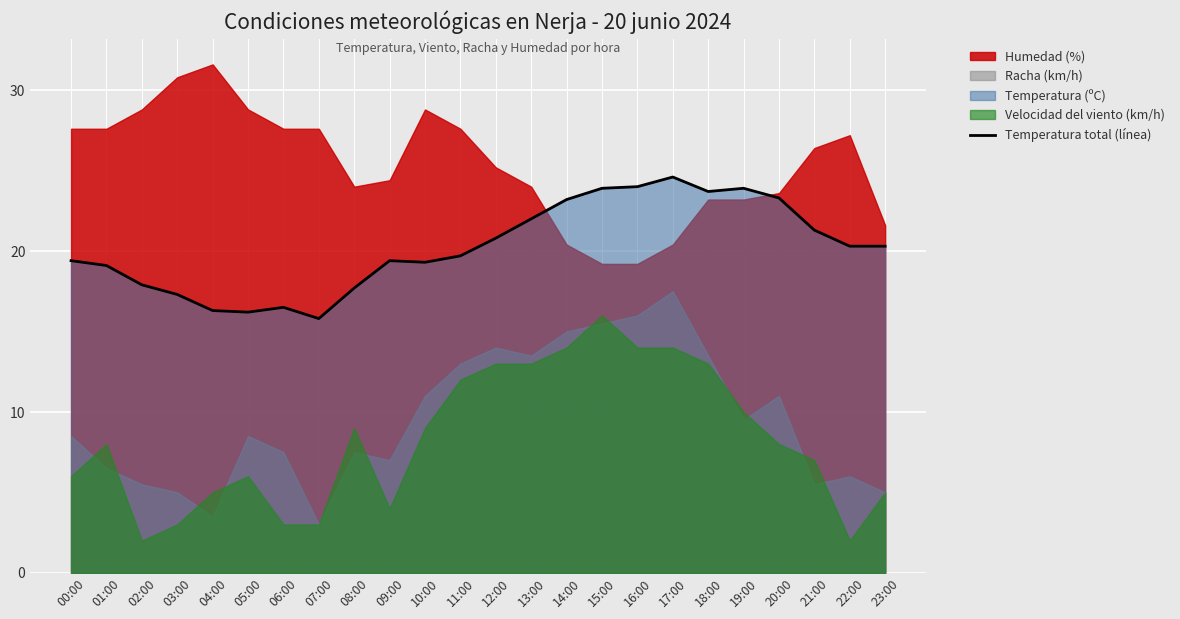

Rank the categories by value from lowest to highest.

07:00, 05:00, 04:00, 06:00, 03:00, 08:00, 02:00, 01:00, 10:00, 00:00, 09:00, 11:00, 22:00, 23:00, 12:00, 21:00, 13:00, 14:00, 20:00, 18:00, 15:00, 19:00, 16:00, 17:00